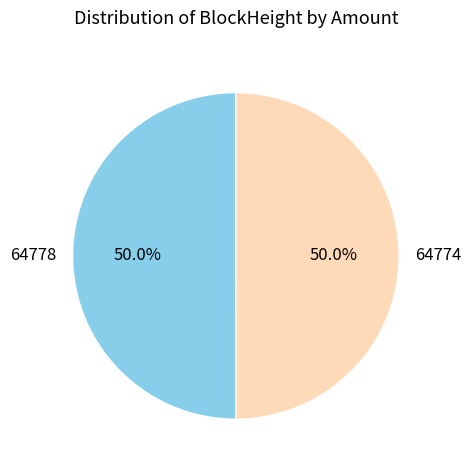

To the nearest percent, what is the difference between the largest and smallest slice percentages?

0%